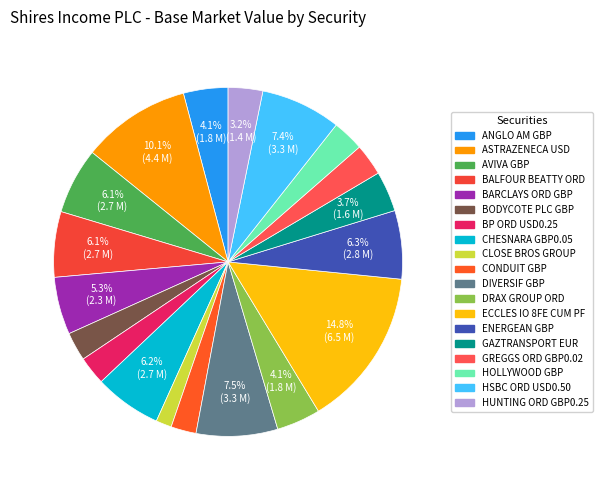

How many slices are in this pie chart?

19